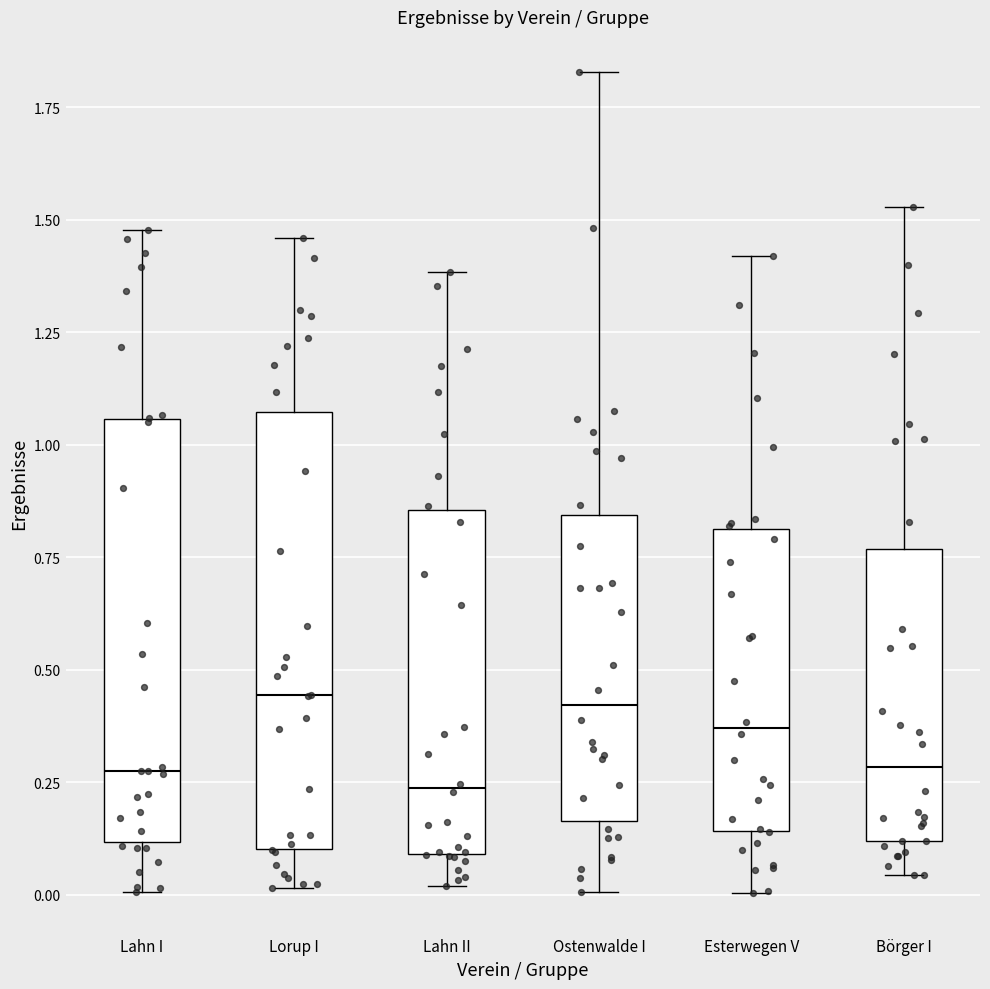

Reading left to right, transcribe this box plot: for each box, give where its median line is, the range the box spans, and where its two whiskers end, as read against the y-axis. The values are not printed on the chart, so give them approximately, as read against the axis.

Lahn I: median 0.25, box 0.10 to 1.05, whiskers 0.00 to 1.50
Lorup I: median 0.45, box 0.10 to 1.05, whiskers 0.00 to 1.45
Lahn II: median 0.25, box 0.10 to 0.85, whiskers 0.00 to 1.40
Ostenwalde I: median 0.40, box 0.15 to 0.85, whiskers 0.00 to 1.85
Esterwegen V: median 0.35, box 0.15 to 0.80, whiskers 0.00 to 1.40
Börger I: median 0.30, box 0.10 to 0.75, whiskers 0.05 to 1.55